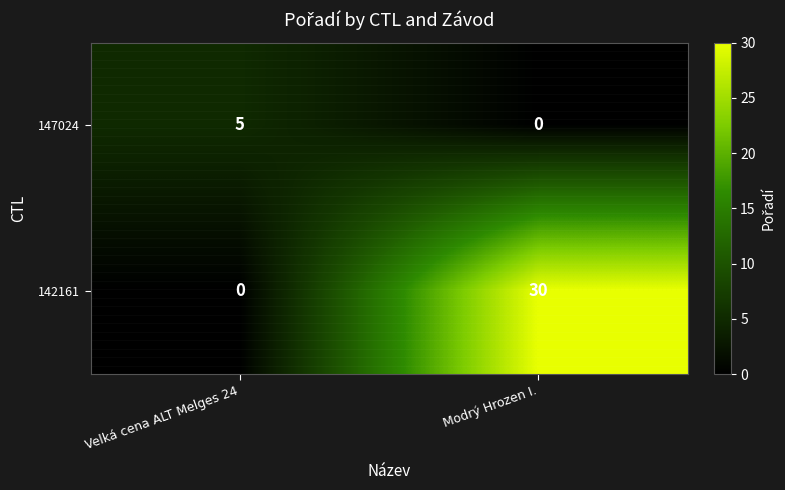

At which label is 142161 closest to 15?

Velká cena ALT Melges 24